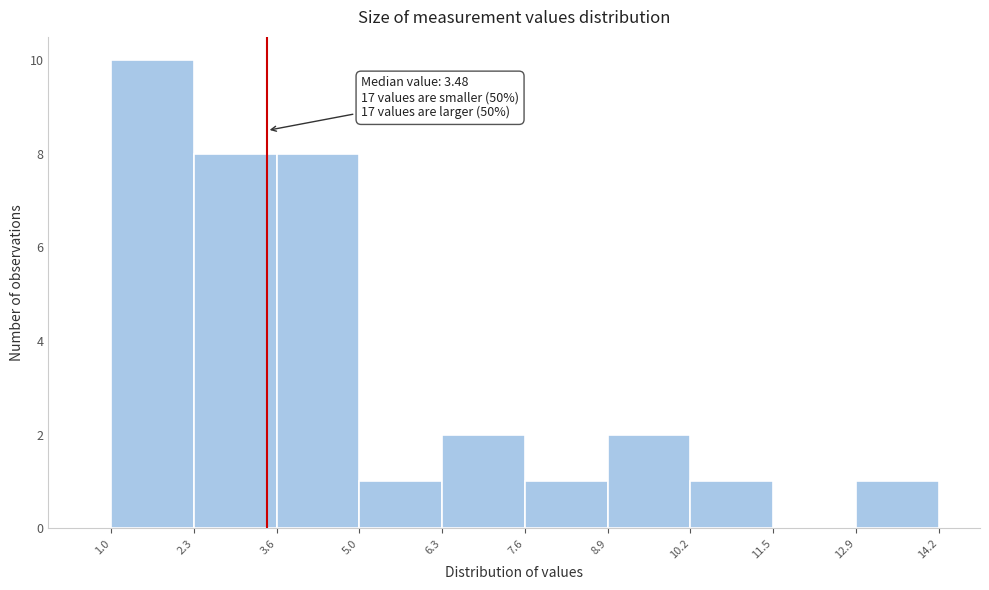

Which range on the x-axis has the tallest bar?

1.0 to 2.3